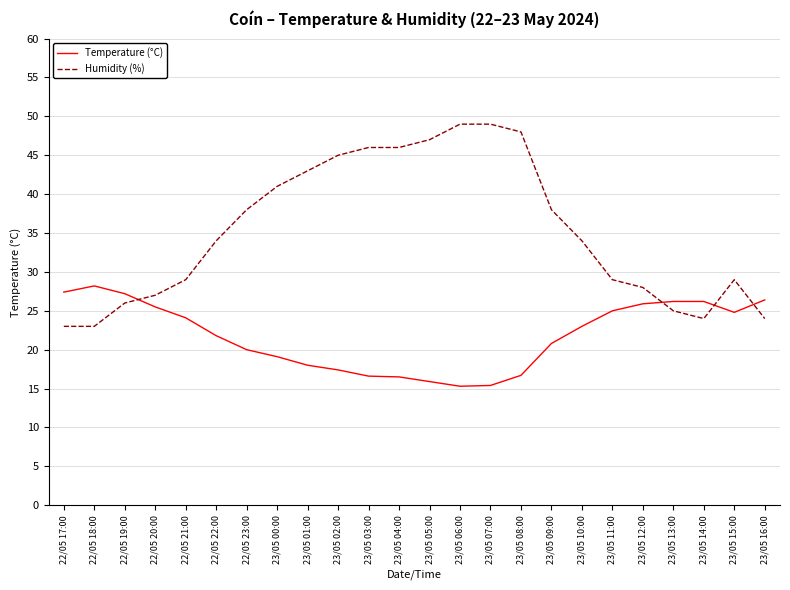

What is the sum of the Humidity (%) values at 22/05 19:00 and 23/05 08:00?

74.0